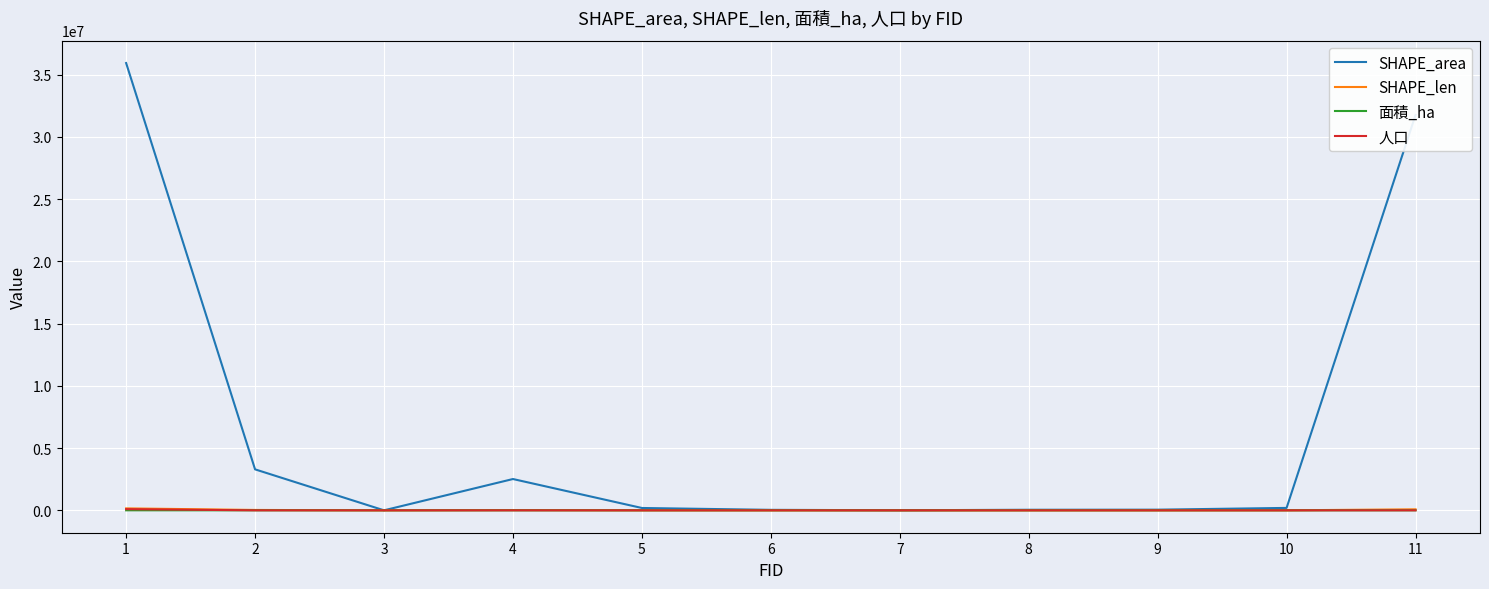

Count the number of data series in this chart.

4